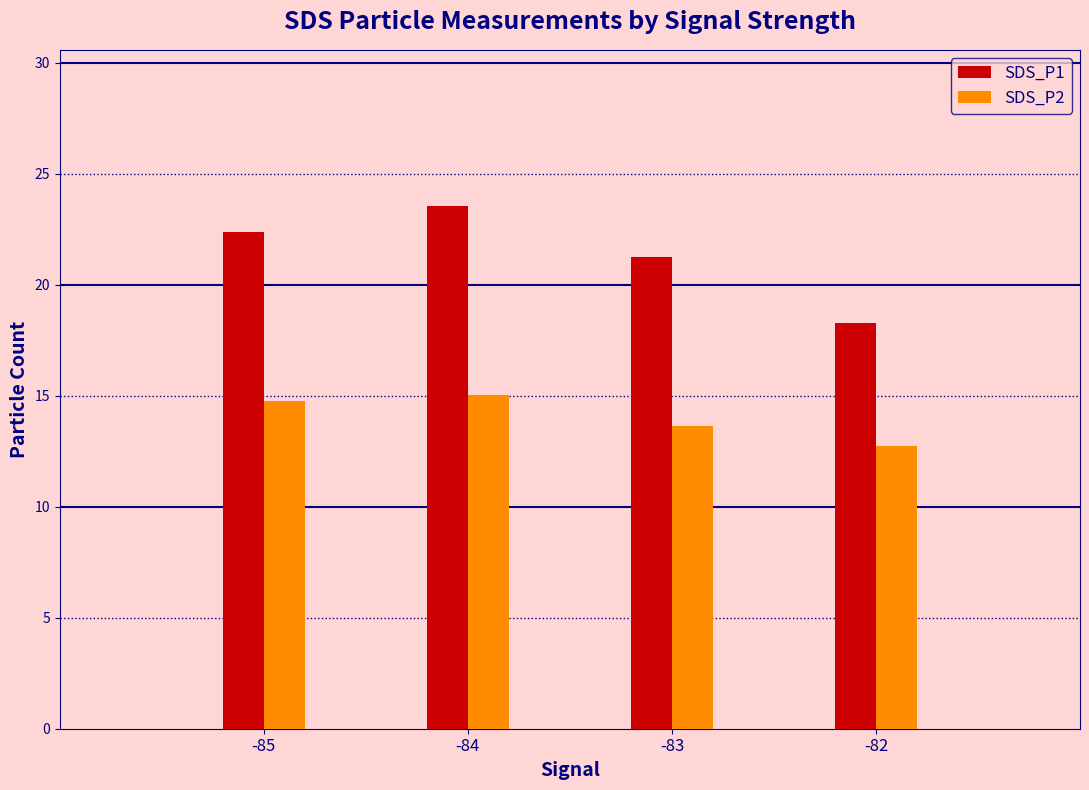

The value of SDS_P1 at -83 is 21.2. True or false?

True